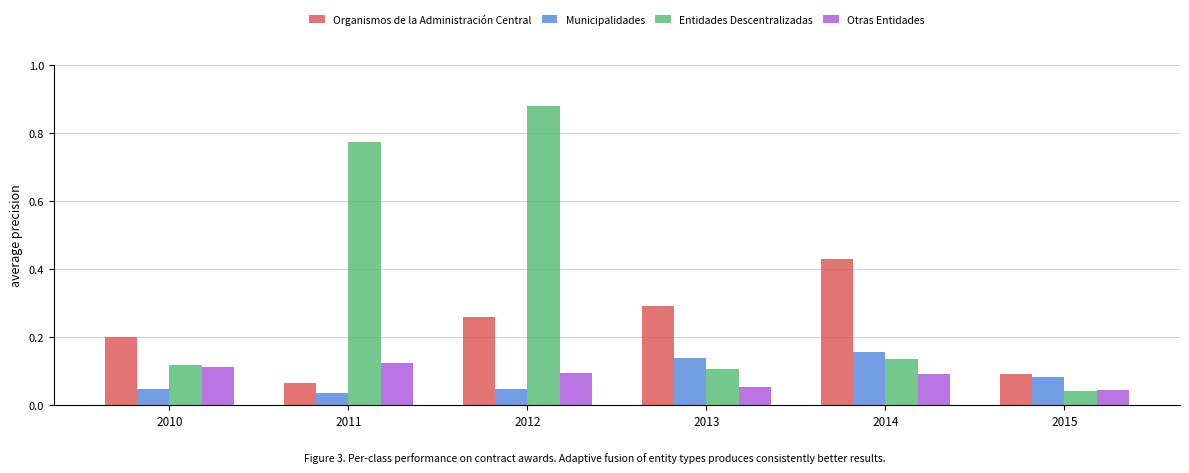

How many bars are there in total?

24